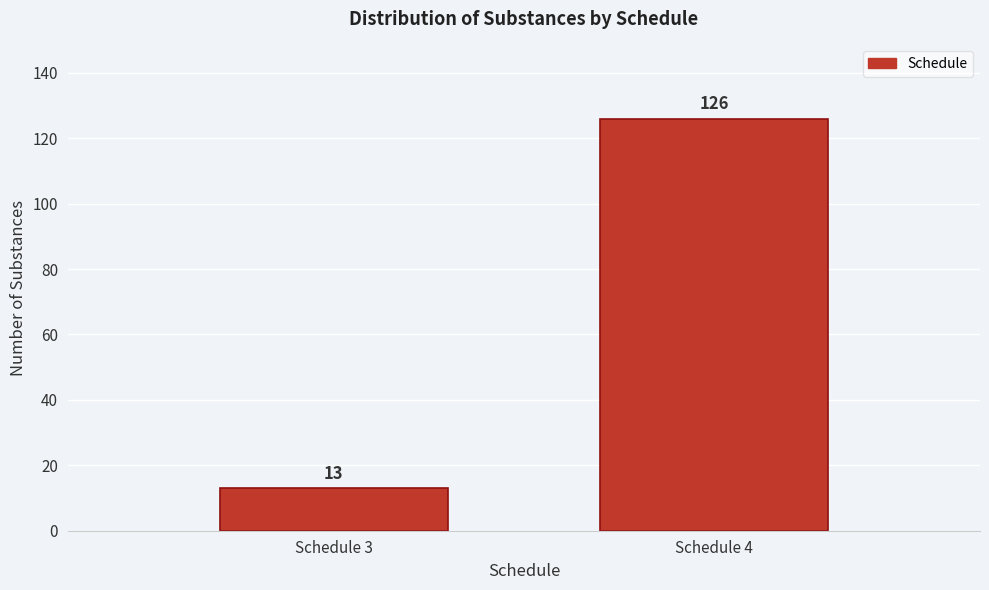

Reading left to right, transcribe all the data shown in this chart.

Schedule 3=13	Schedule 4=126